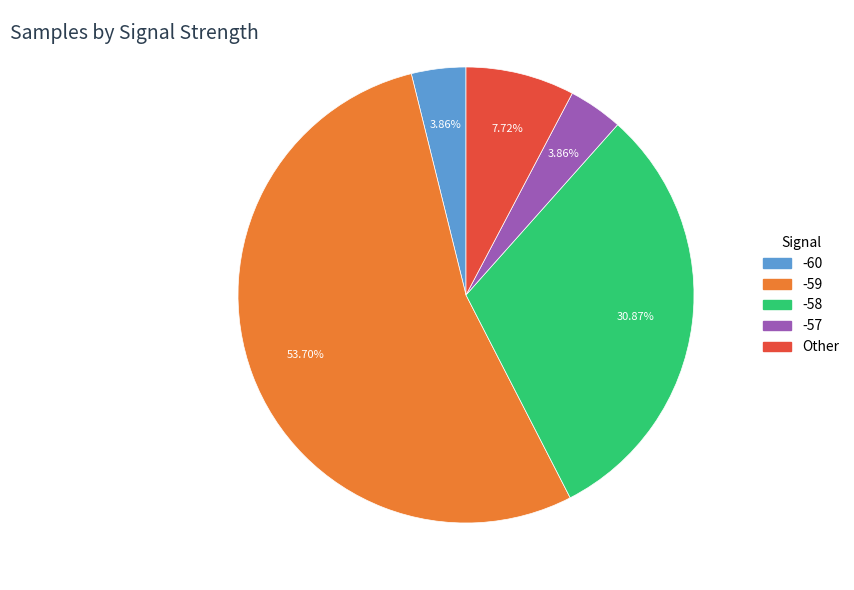

How many segments does this pie chart have?

5